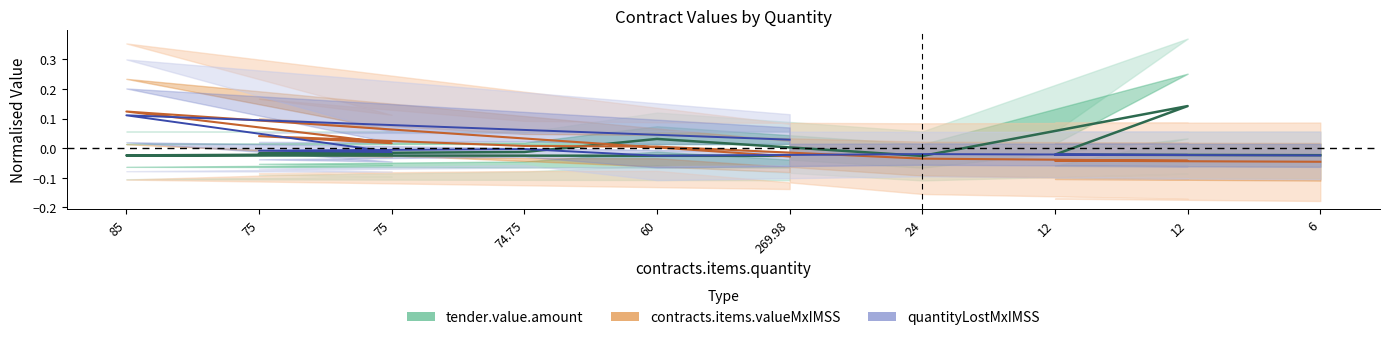

How many data points does each series have?

10